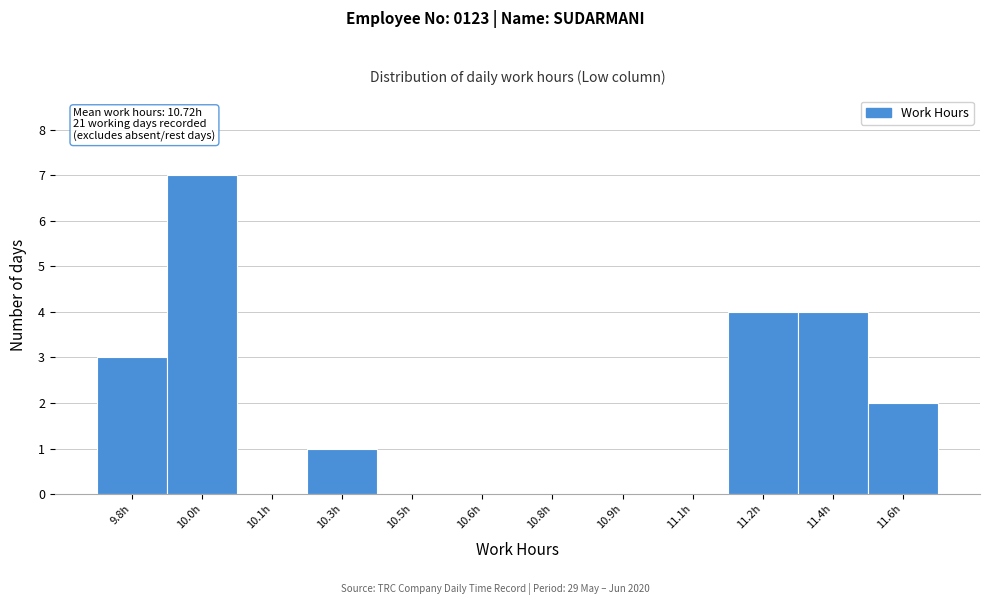

Reading left to right, list all the values displayed in this chart.

9.8h=3	10.0h=7	10.1h=0	10.3h=1	10.5h=0	10.6h=0	10.8h=0	10.9h=0	11.1h=0	11.2h=4	11.4h=4	11.6h=2